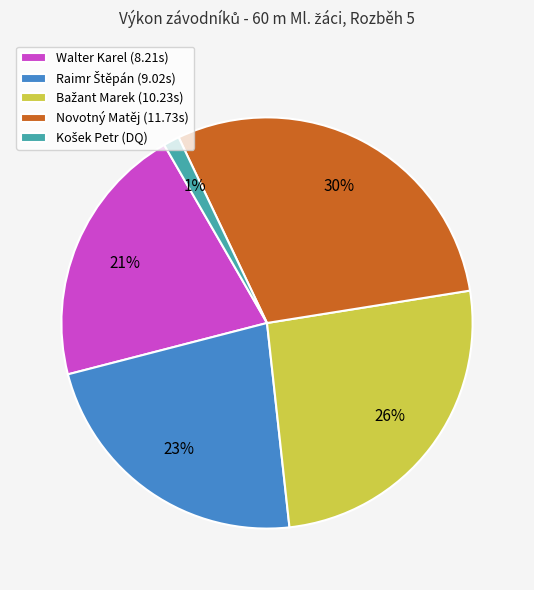

Is there any slice that represents more than half of the pie?

No